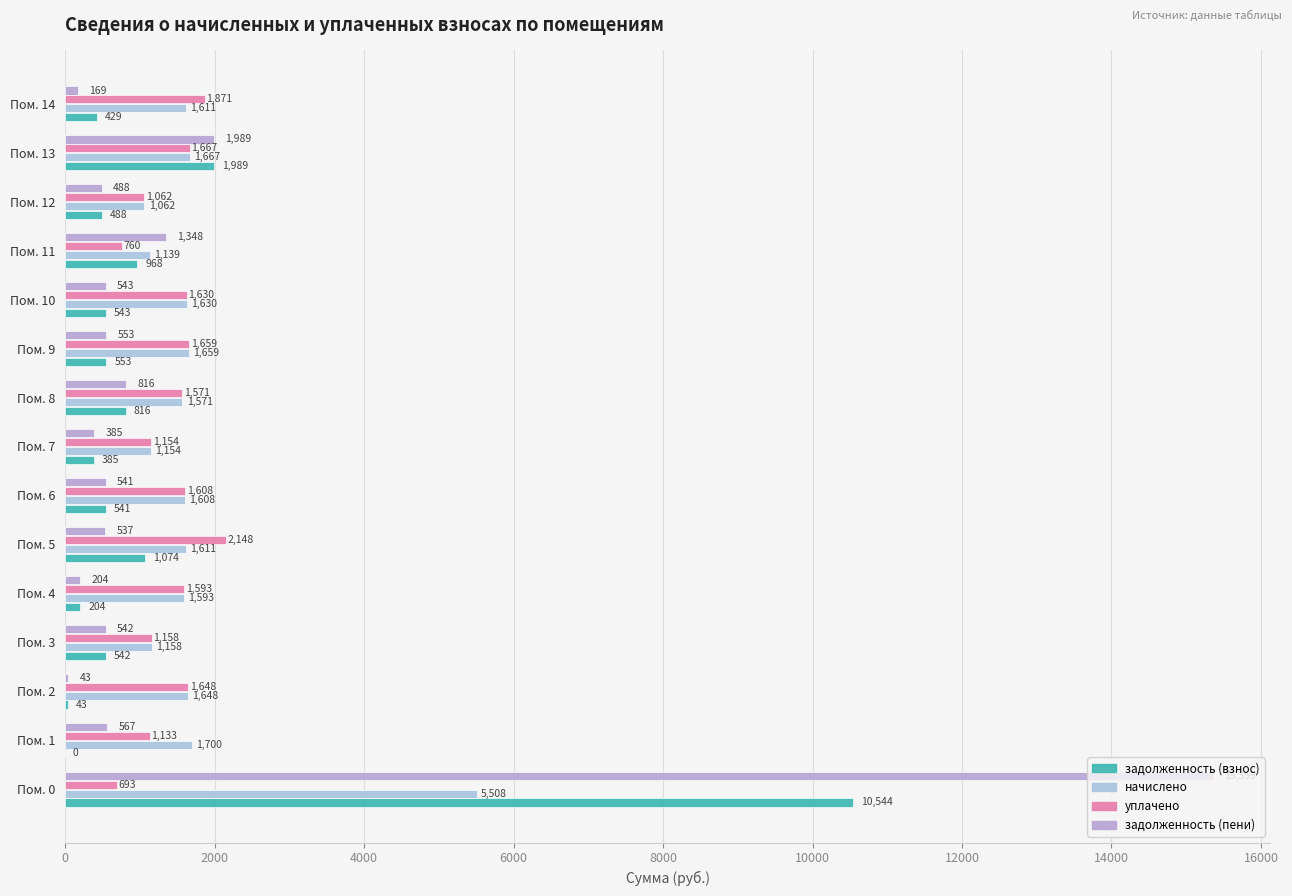

How many data points does each series have?

15